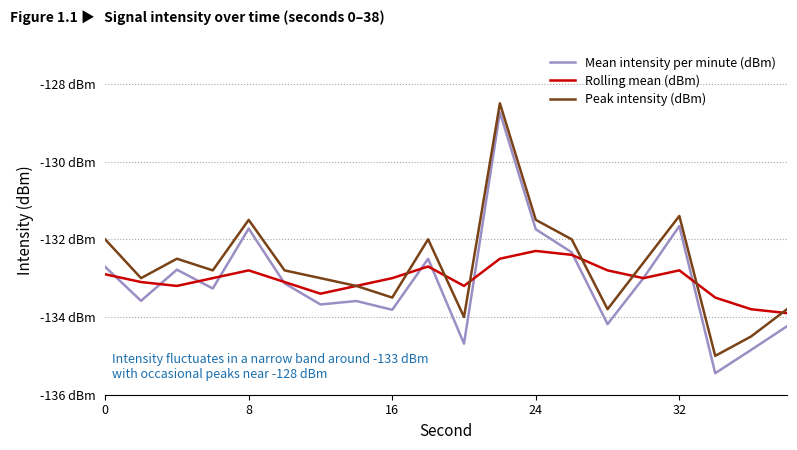

True or false: Mean intensity per minute (dBm) and Peak intensity (dBm) cross at least once.

False